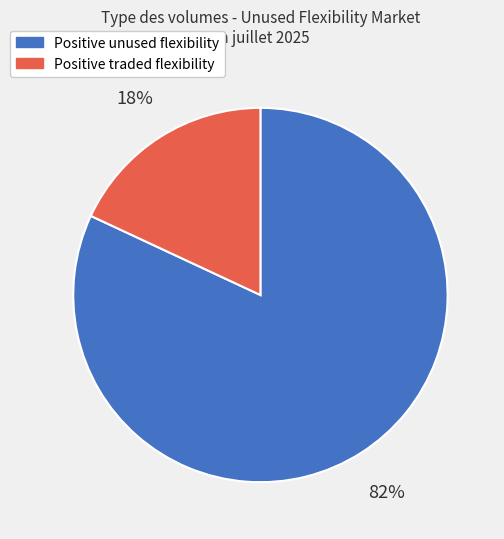

Is the sum of Positive traded flexibility and Positive unused flexibility greater than half?

Yes